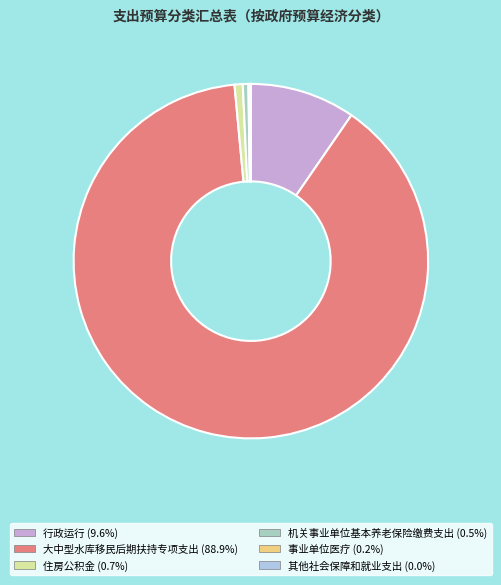

Does any single category account for the majority?

Yes